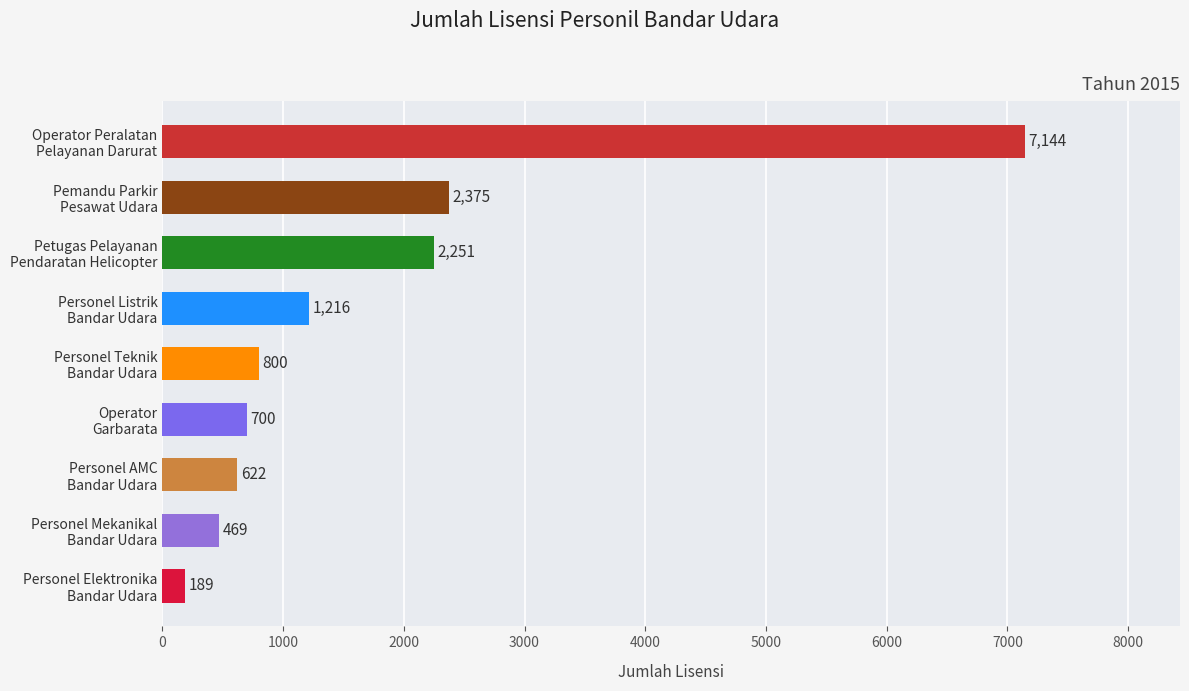

What is the smallest value displayed?

189